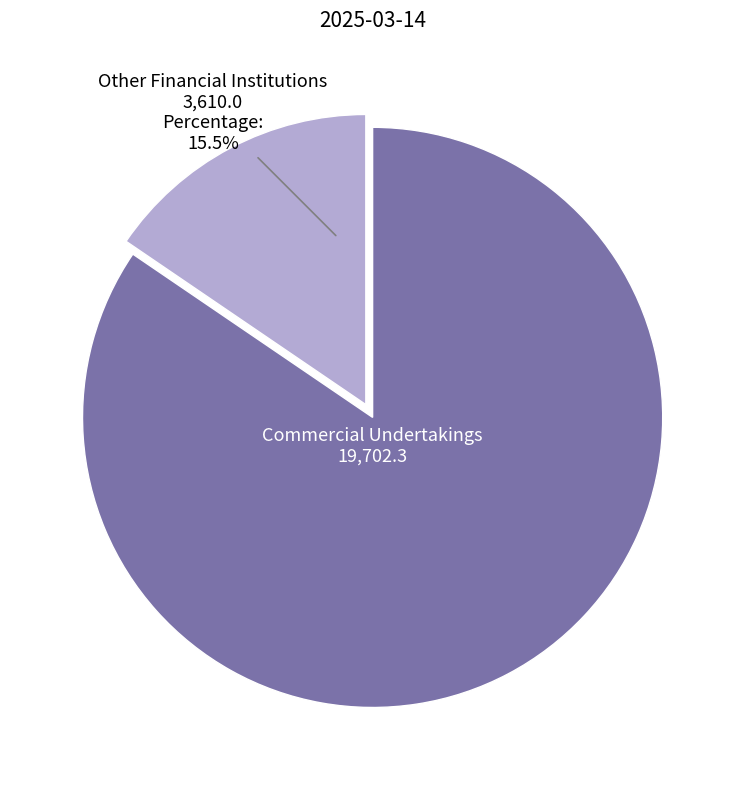

Does any single category account for the majority?

Yes